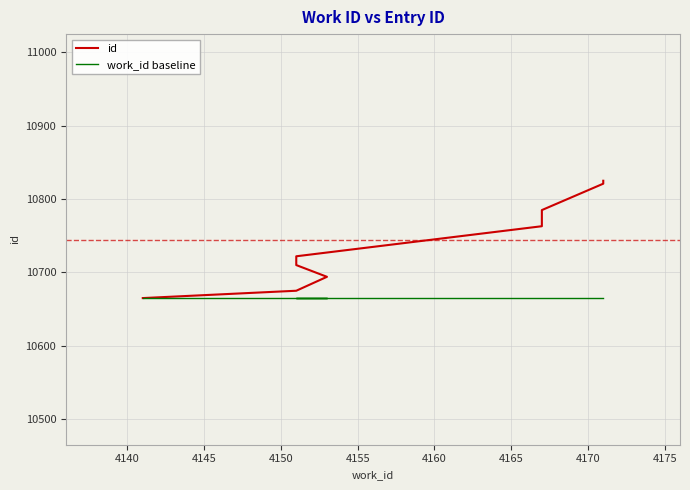

What is the approximate value of work_id baseline at 4140?

10665